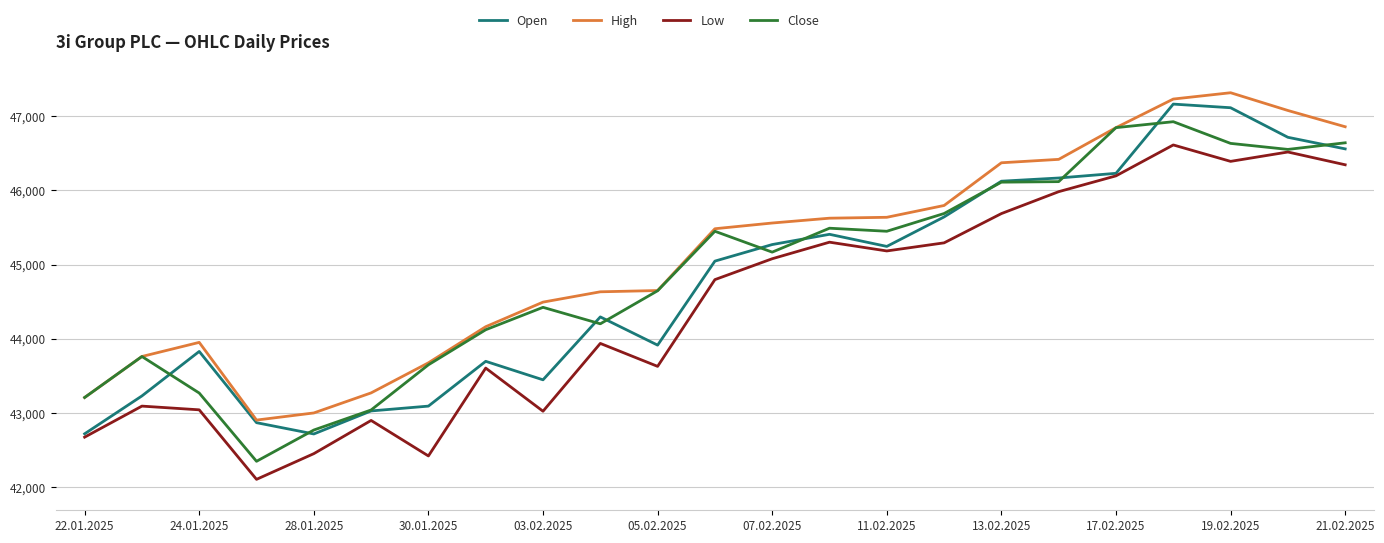

What is the sum of all Low values?

1022267